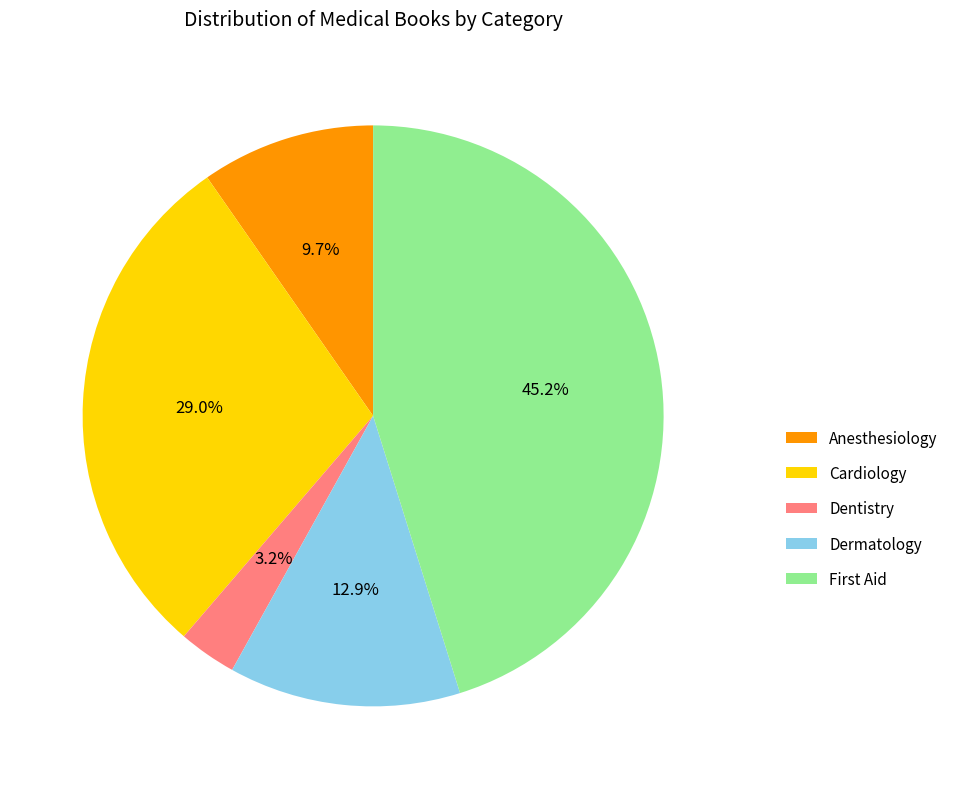

To the nearest percent, what is the average slice percentage?

20%